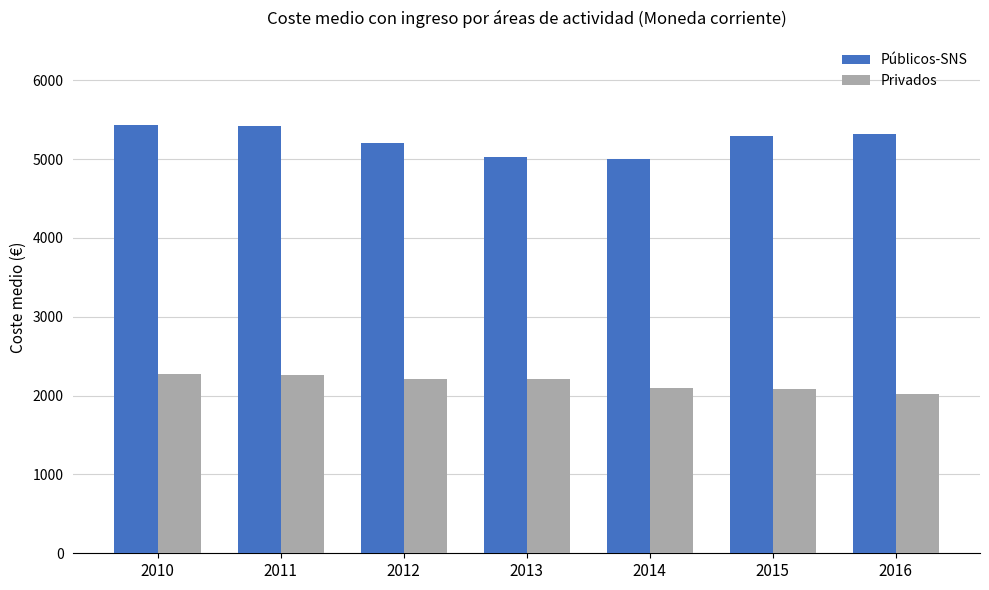

Which series has the widest spread of values?

Públicos-SNS